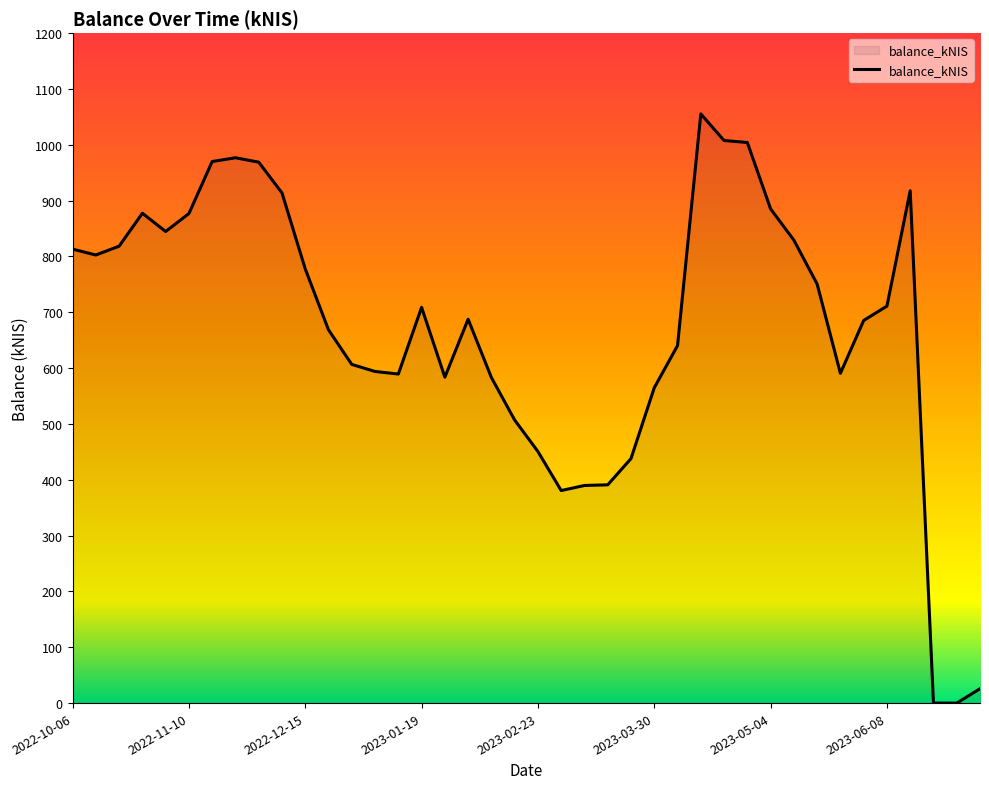

What is the greatest value displayed?

1055.4